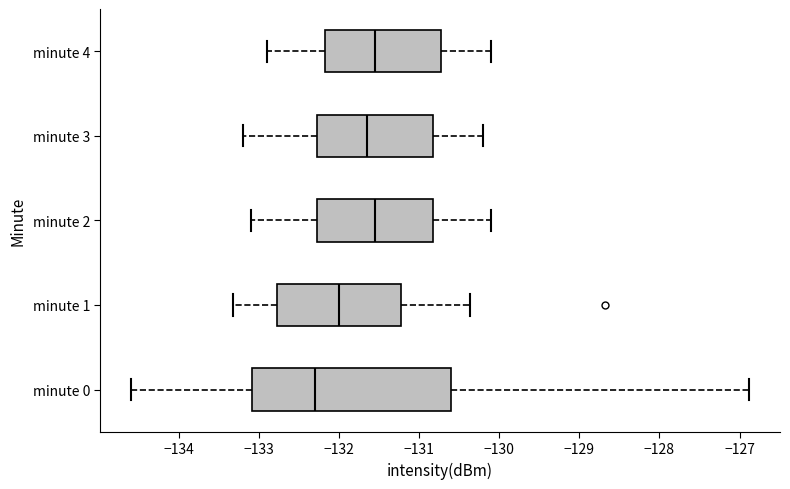

Which box has the furthest to the left median line?

minute 0